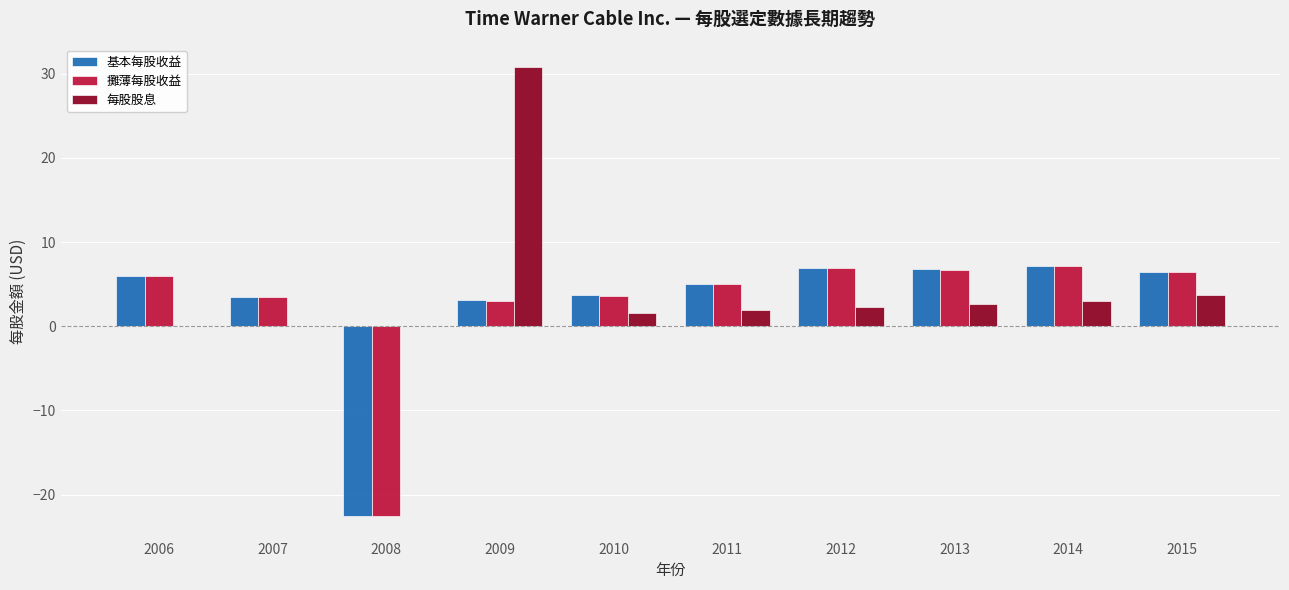

Which series has the largest range (max minus min)?

每股股息